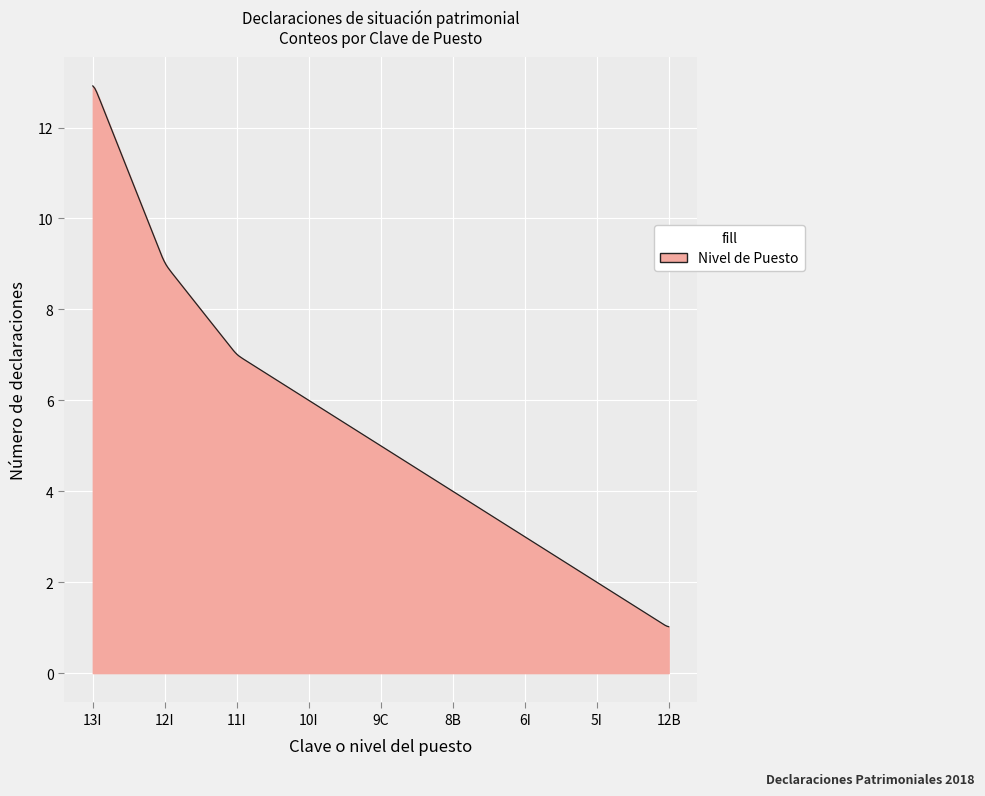

What is the smallest value displayed?

1.0